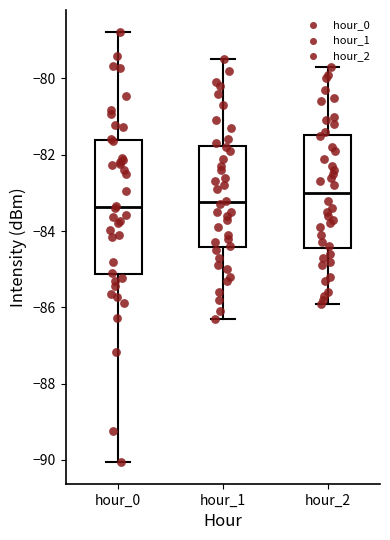

Which box's median line is the highest?

hour_2